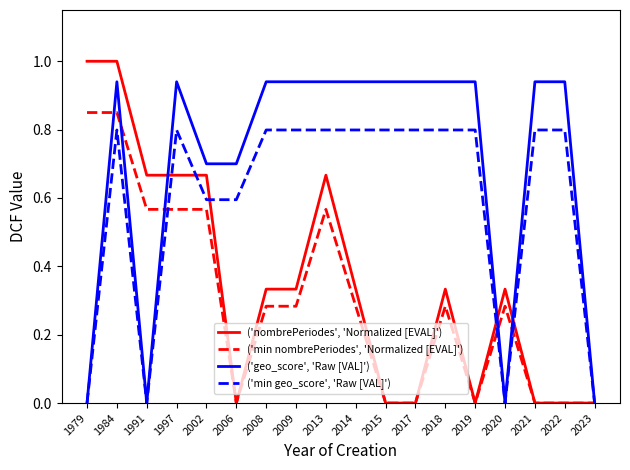

At 1984, list the series in order from smallest to largest.

('min geo_score', 'Raw [VAL]'), ('min nombrePeriodes', 'Normalized [EVAL]'), ('geo_score', 'Raw [VAL]'), ('nombrePeriodes', 'Normalized [EVAL]')